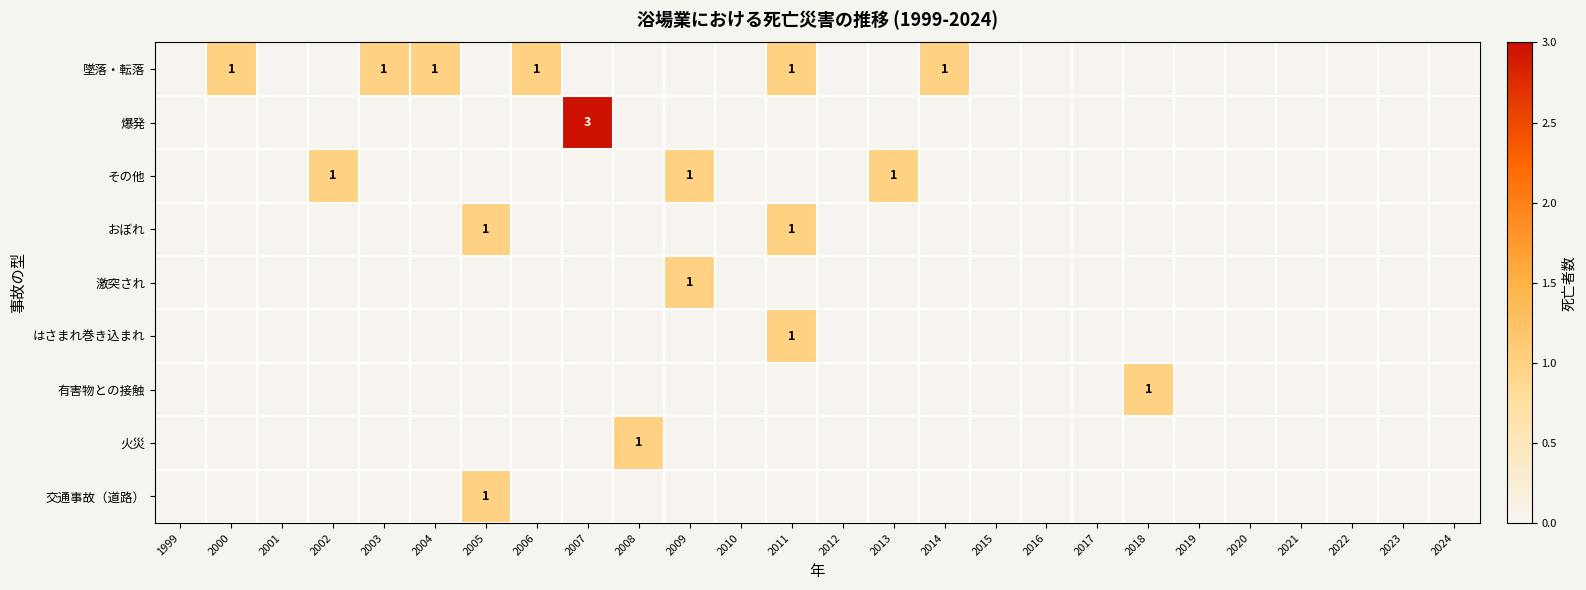

Which series has the largest total across all categories?

墜落・転落